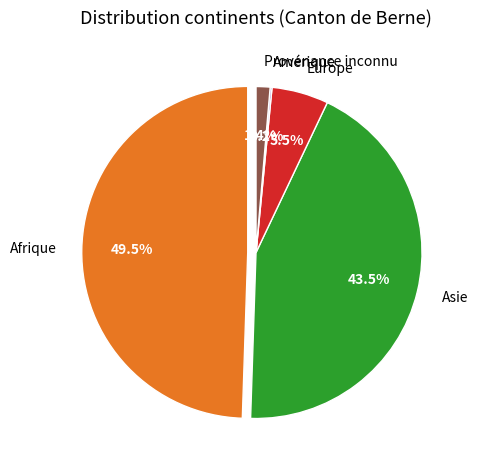

Is it true that Europe is 1% of the pie?

False